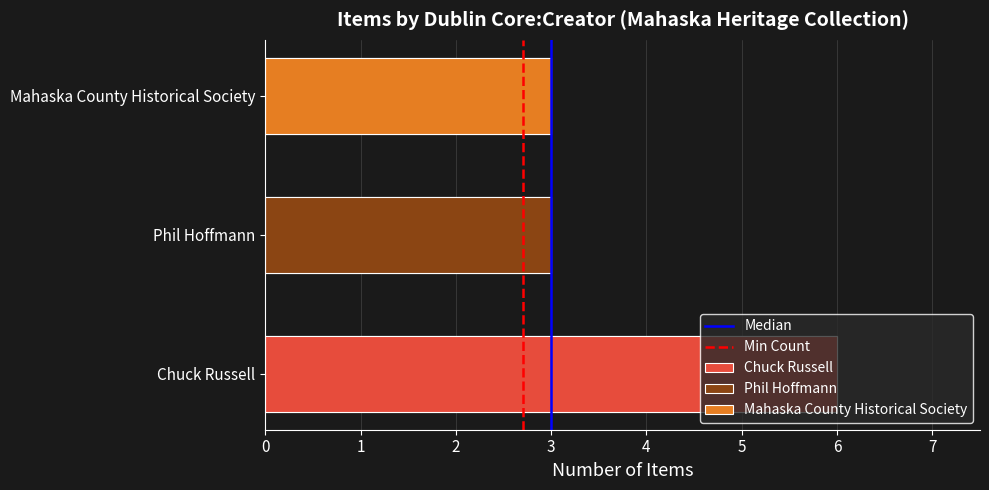

Between 1 and 0, which is larger?

1